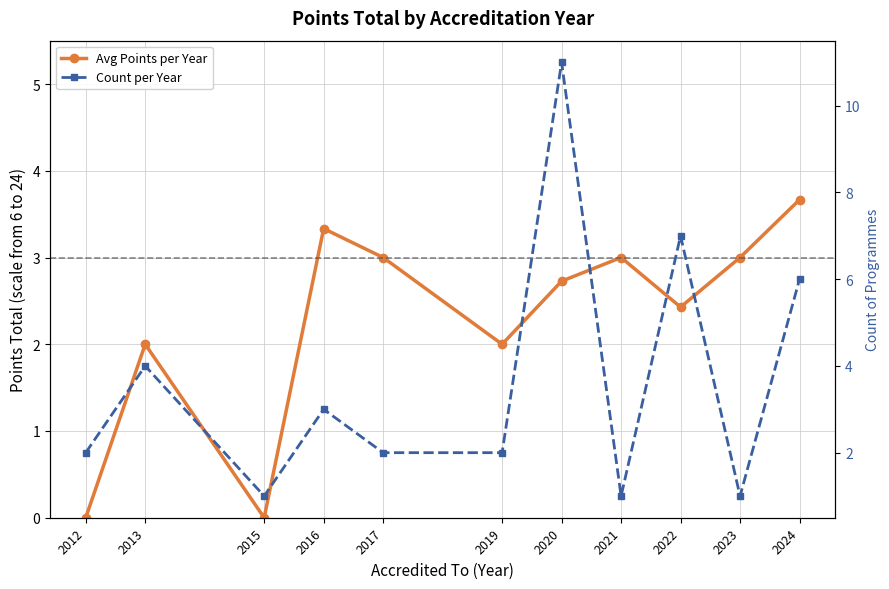

After their last crossing, which series has the higher values: Avg Points per Year or Count per Year?

Count per Year